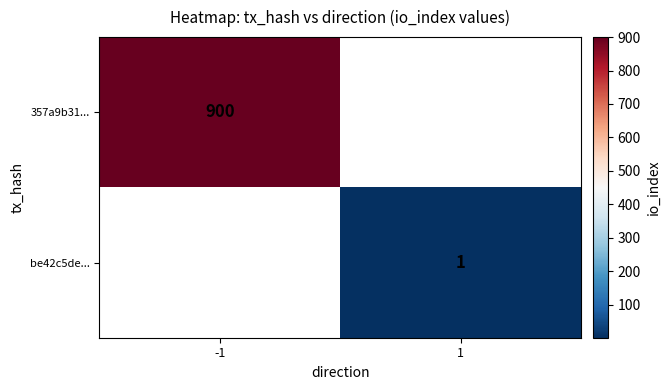

True or false: be42c5de... has a value of 0.6 at 1.

False